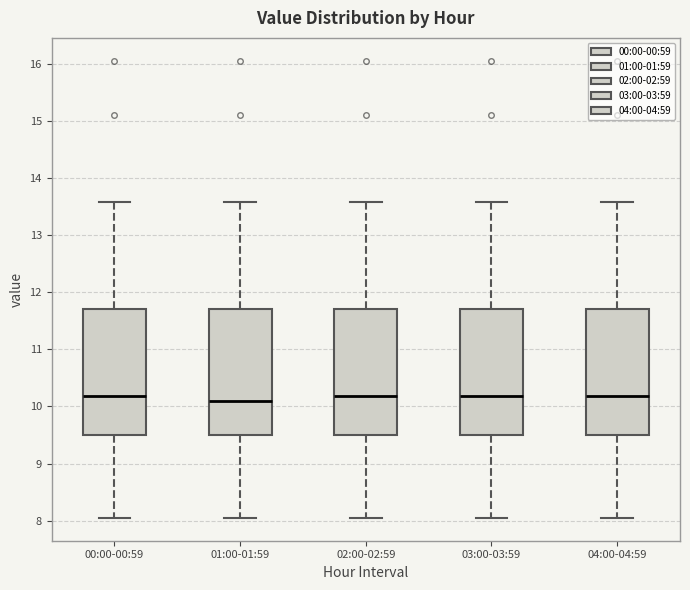

Where is the upper edge of the box for 03:00-03:59 on the y-axis? The values are not printed on the chart, so give them approximately, as read against the axis.

11.7